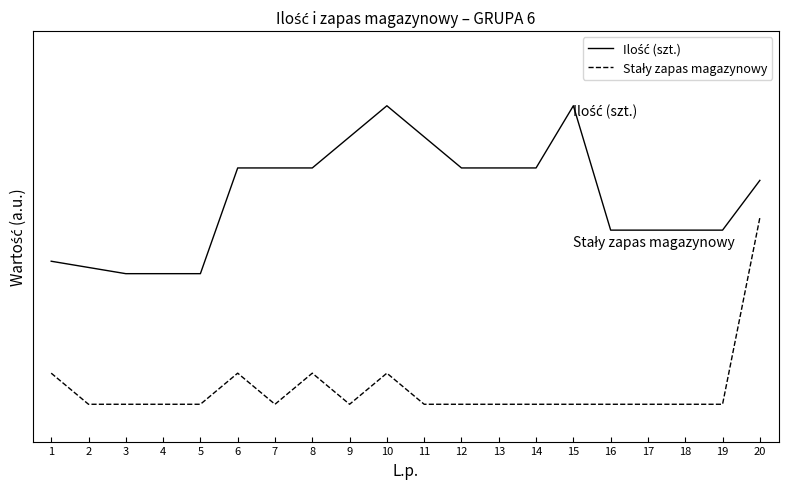

Reading left to right, what are all the values shown in this chart?

Ilość (szt.): 1=0.8	2=0.7	3=0.7	4=0.7	5=0.7	6=1.3	7=1.3	8=1.3	9=1.4	10=1.6	11=1.4	12=1.3	13=1.3	14=1.3	15=1.6	16=0.9	17=0.9	18=0.9	19=0.9	20=1.2
Stały zapas magazynowy: 1=0.2	2=0.0	3=0.0	4=0.0	5=0.0	6=0.2	7=0.0	8=0.2	9=0.0	10=0.2	11=0.0	12=0.0	13=0.0	14=0.0	15=0.0	16=0.0	17=0.0	18=0.0	19=0.0	20=1.0